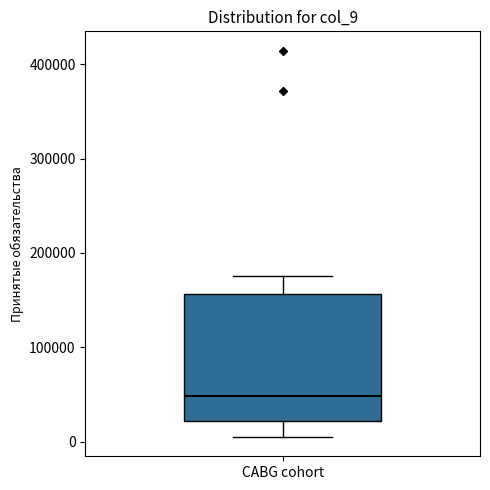

Where is the lower edge of the box for CABG cohort on the y-axis? The values are not printed on the chart, so give them approximately, as read against the axis.

20000